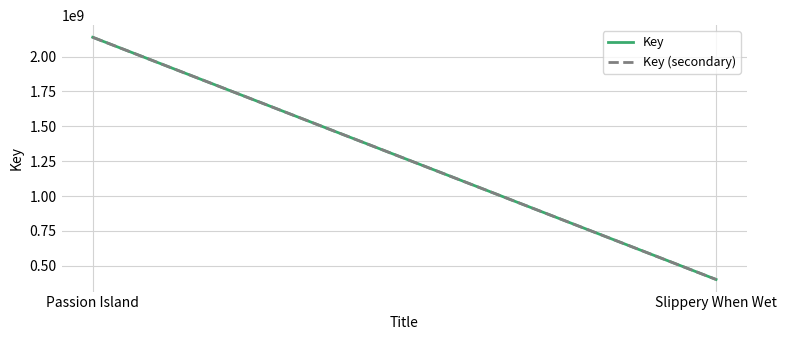

Which series has the largest range (max minus min)?

Key